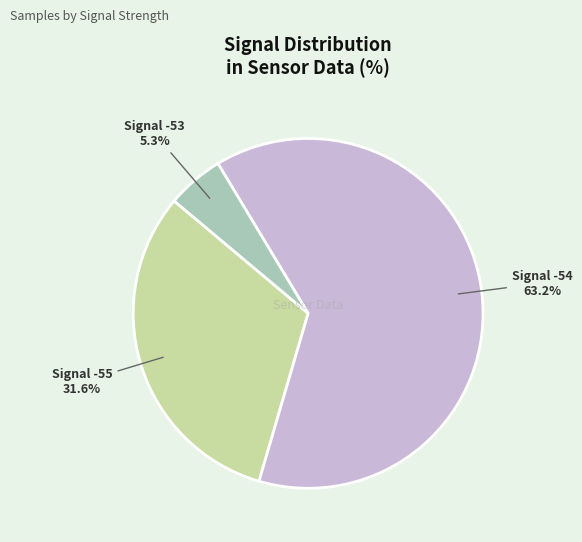

Between Signal -53 and Signal -54, which is larger?

Signal -54